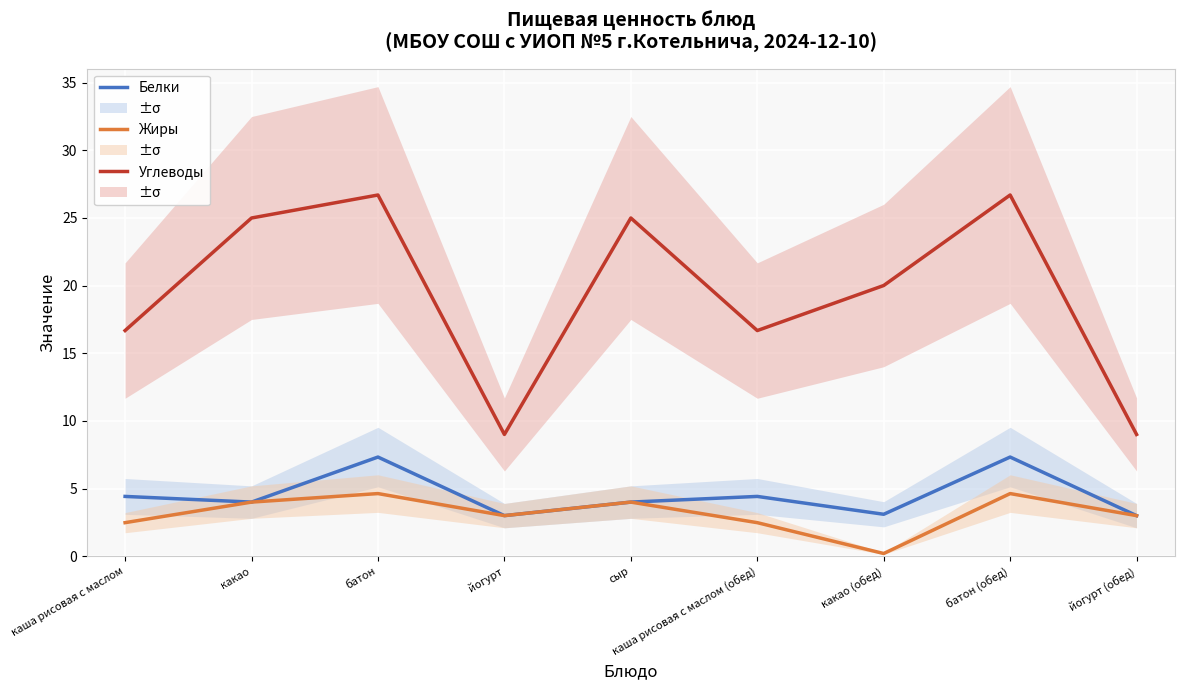

How many distinct data groups are displayed?

3